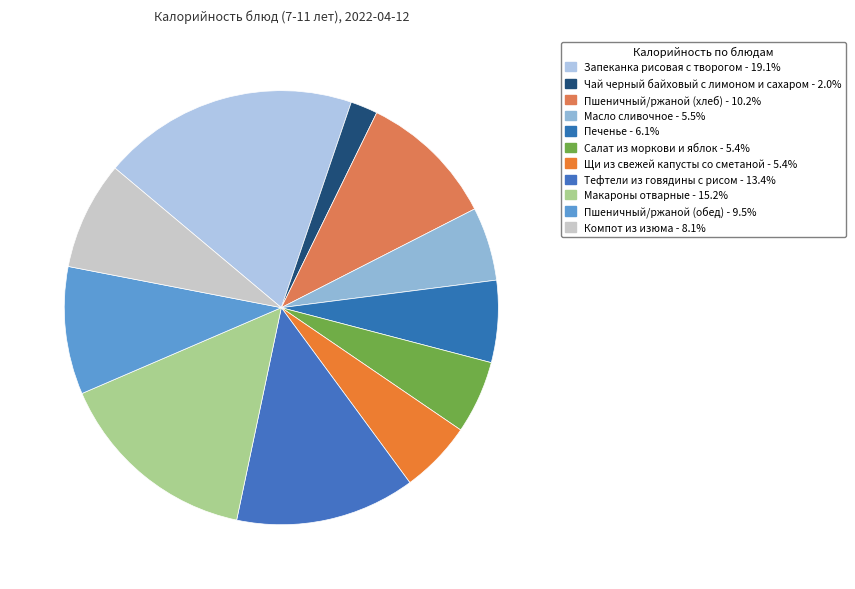

Which slice is the largest?

Запеканка рисовая с творогом